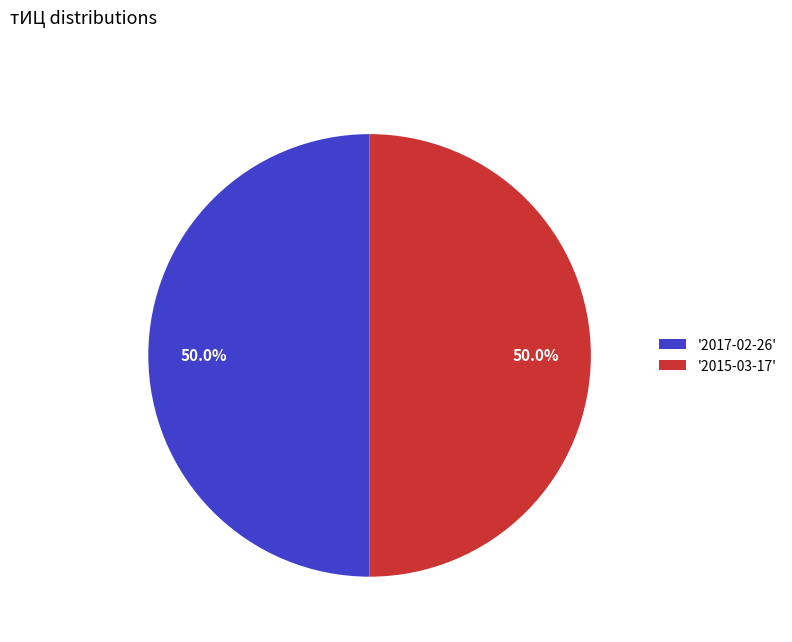

What is the total percentage of '2017-02-26' and '2015-03-17'?

100.0%